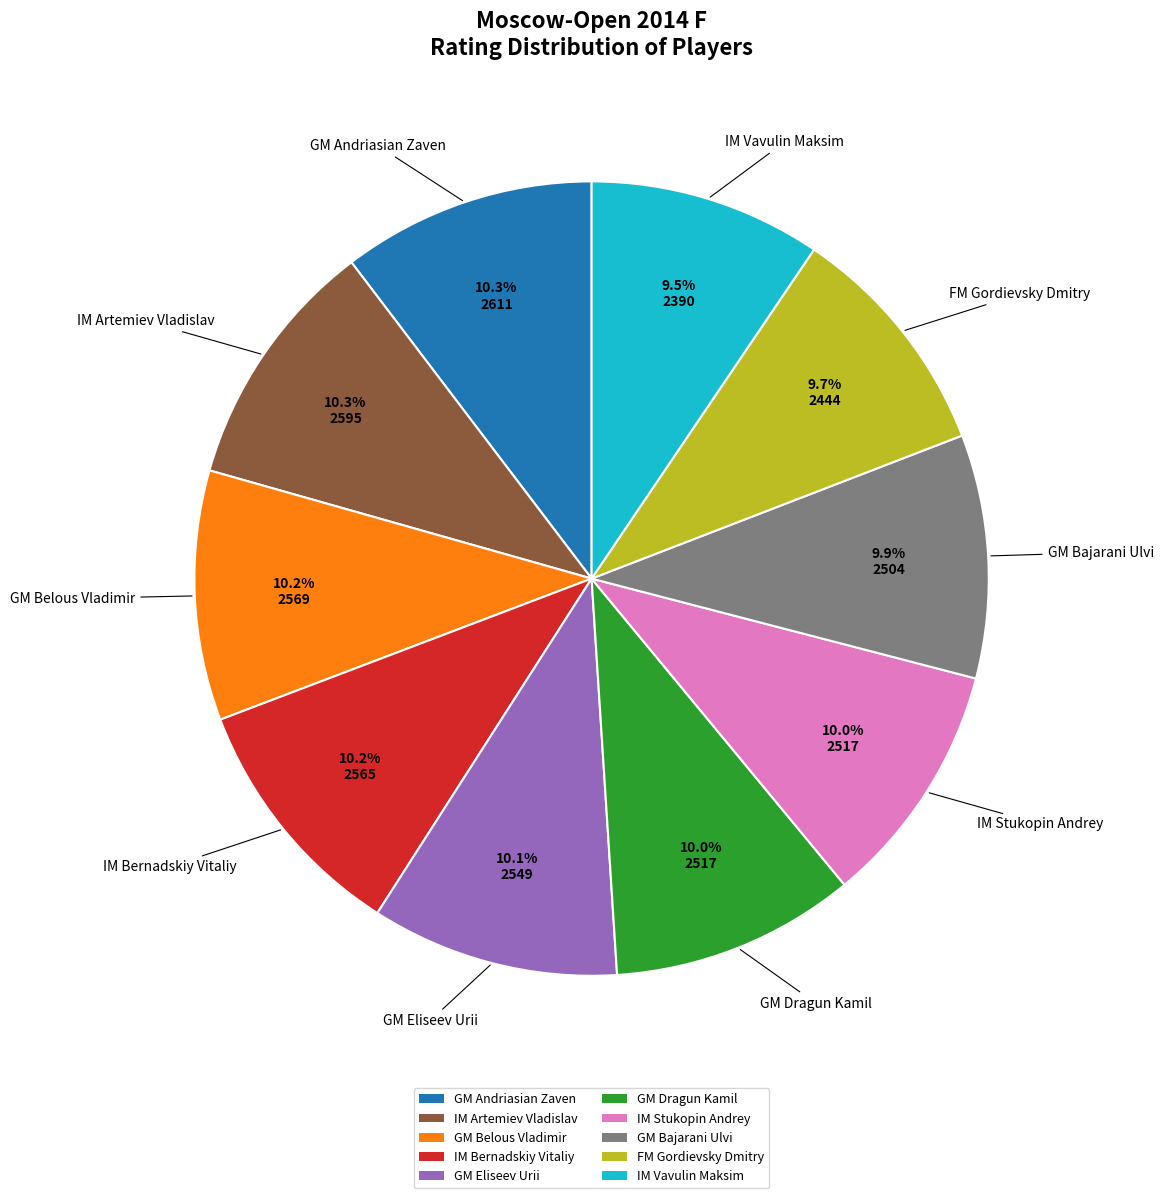

What is the ratio of the value at IM Vavulin Maksim to the value at IM Bernadskiy Vitaliy?

0.9